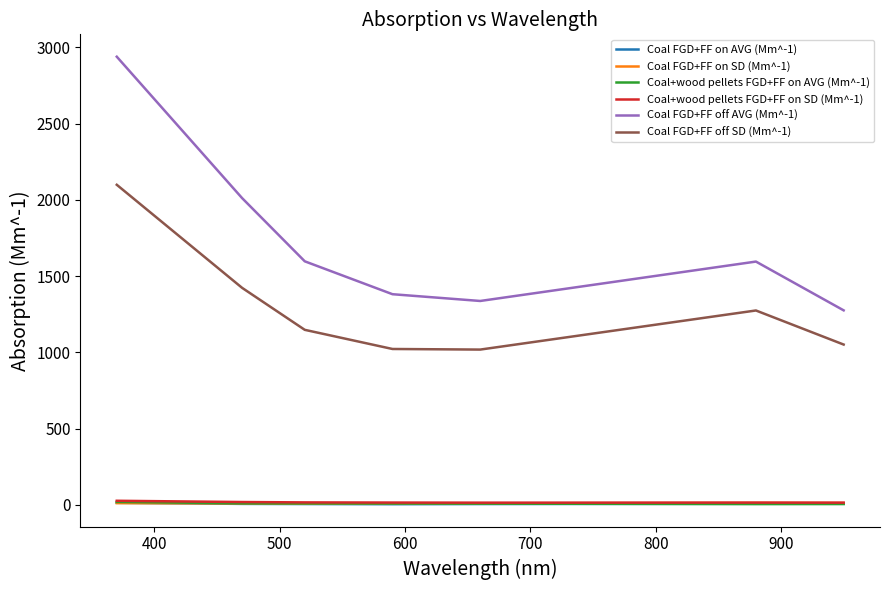

What is the highest value of the Coal FGD+FF off SD (Mm^-1) series?

2098.9